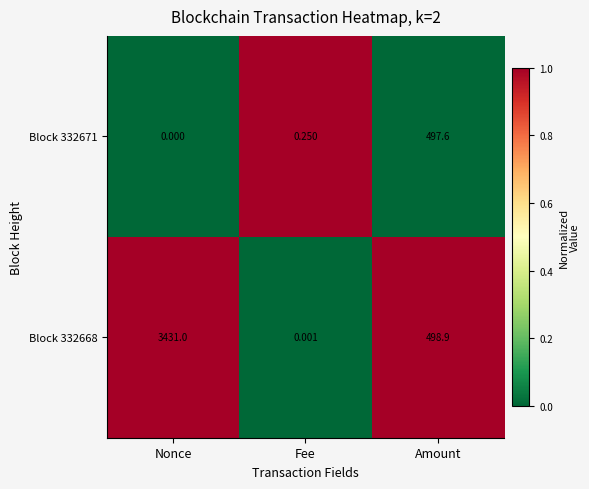

Where does the Block 332668 series first go above 498?

Nonce